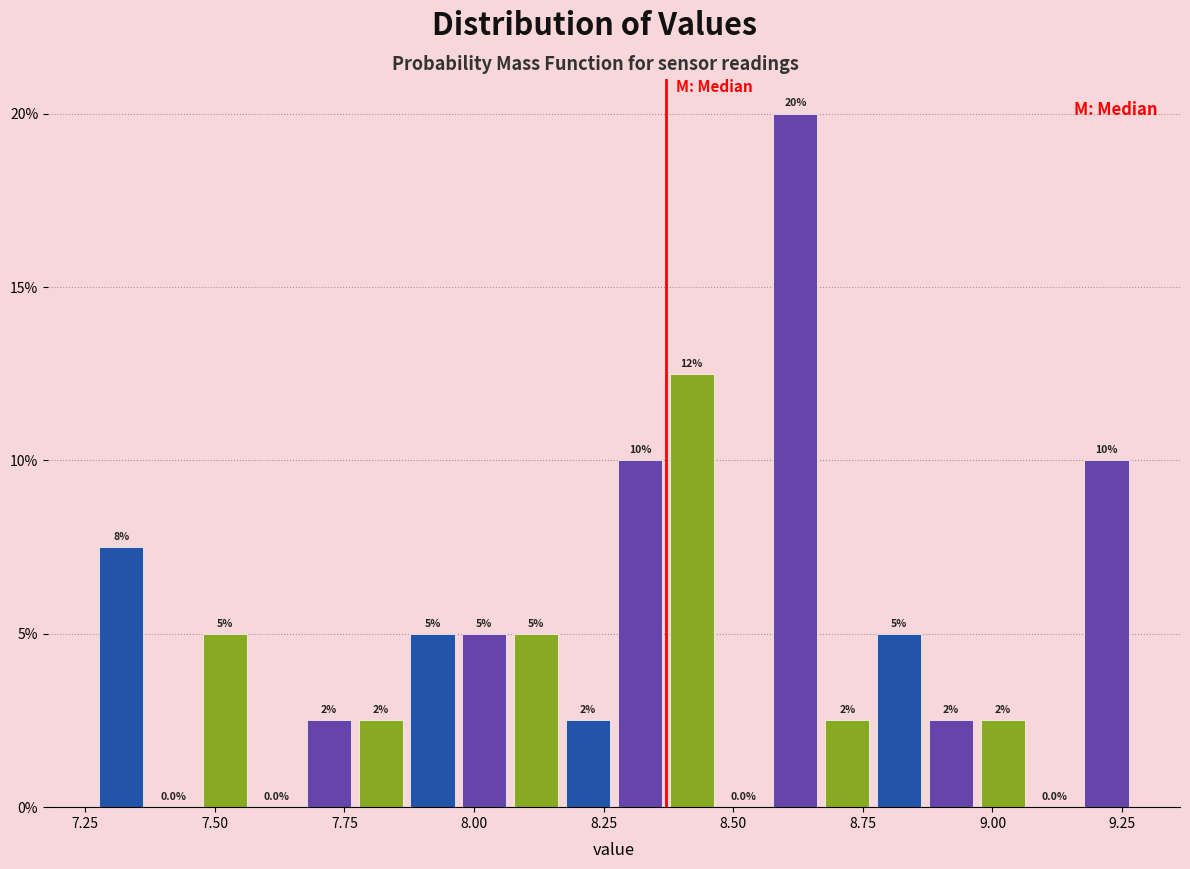

Read against the x-axis, roughly where is the centre of the tallest bar?

8.60